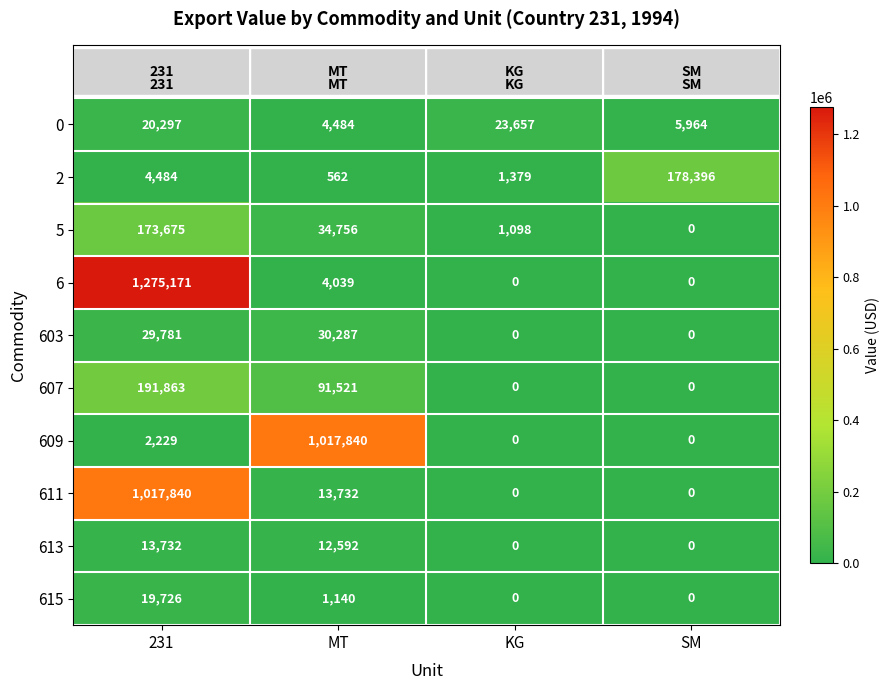

At which label does 6 reach its peak?

231